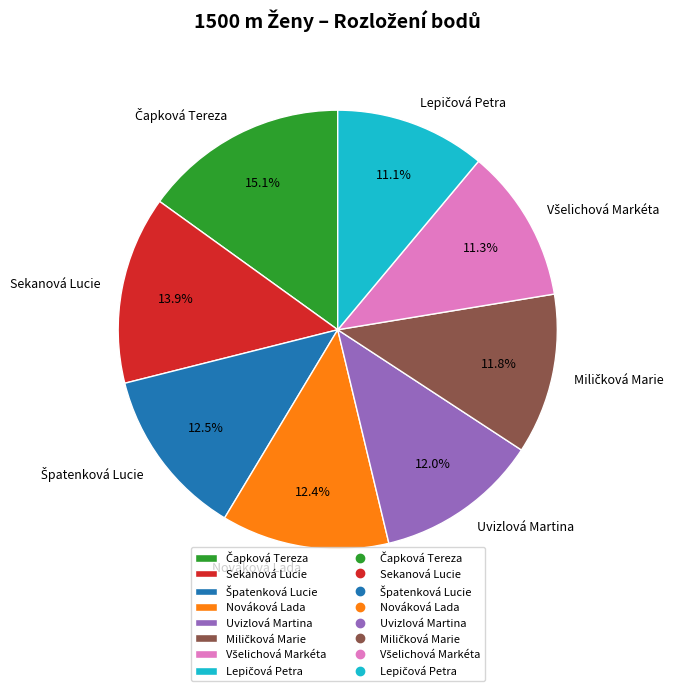

The Sekanová Lucie slice represents 14% of the pie. True or false?

True